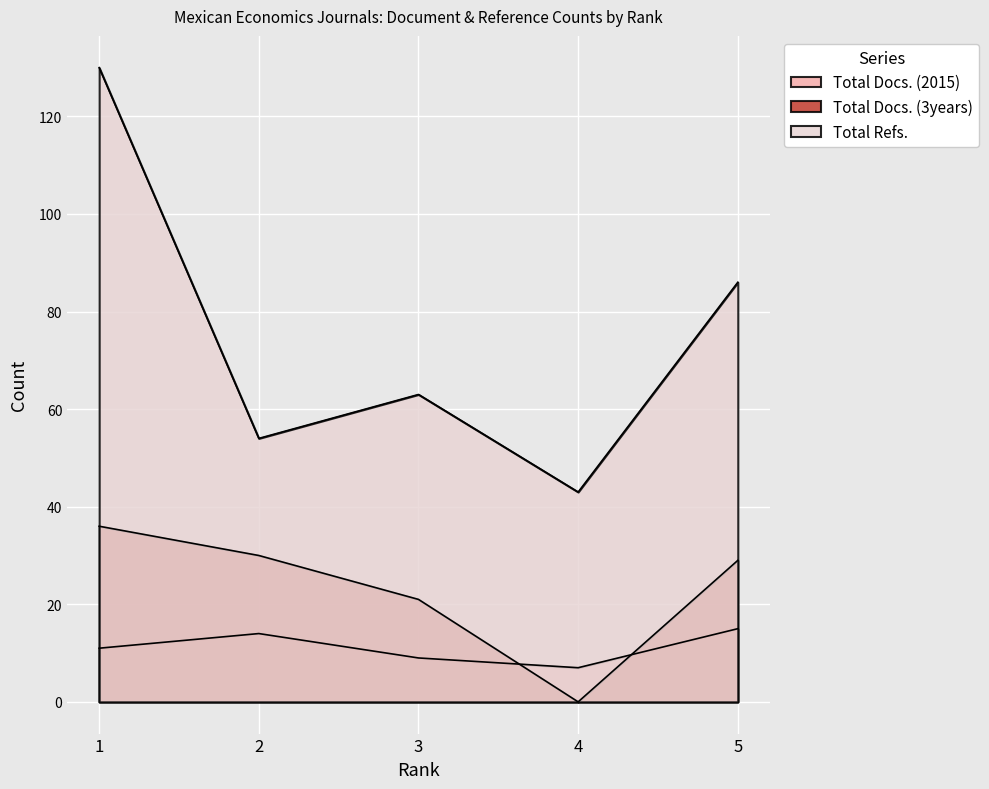

What is the difference between the second highest and second lowest values in the Total Docs. (2015) series?

5